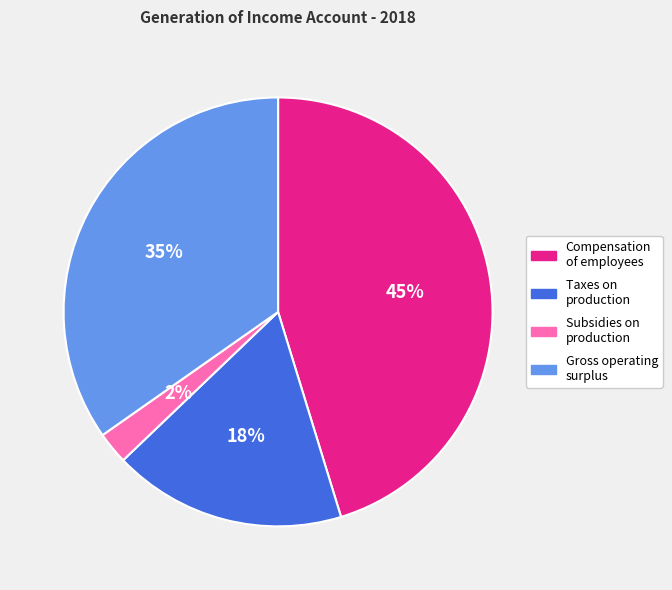

Which category has the biggest portion of the pie?

Compensation of employees